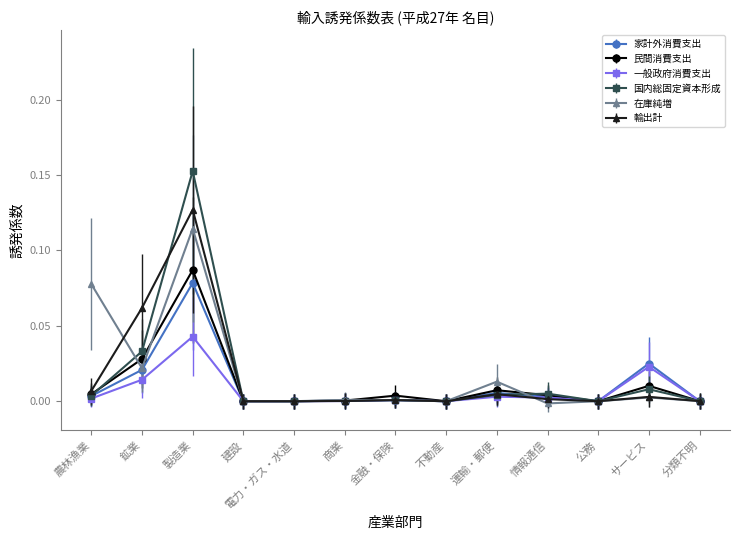

In 在庫純増, how many points are higher than both neighbors (excluding endpoints)?

4